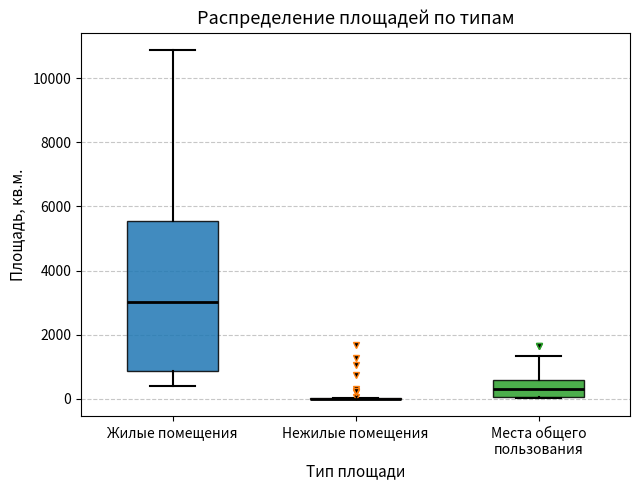

Reading left to right, read every box against the y-axis: the position of its median line, the range the box covers, and the ends of its whiskers. The values are not printed on the chart, so give them approximately, as read against the axis.

Жилые помещения: median 3000, box 800 to 5600, whiskers 400 to 10800
Нежилые помещения: box collapsed to a line at 0, whiskers 0 to 0
Места общего пользования: median 400, box 0 to 600, whiskers 0 to 1400